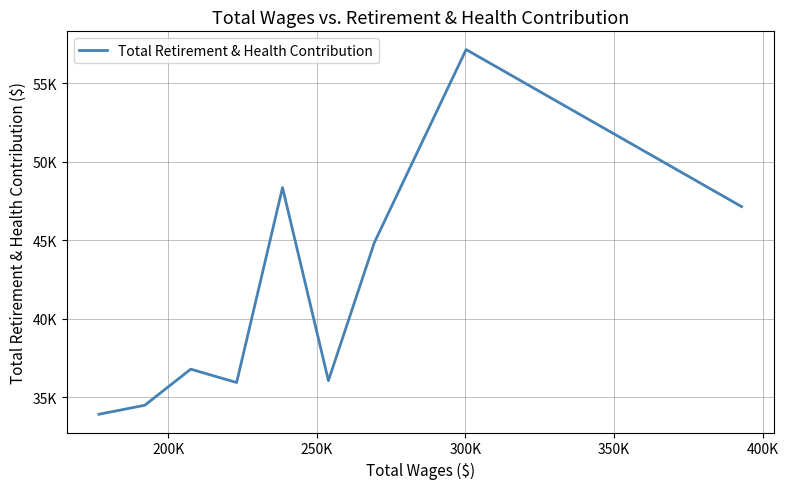

Reading left to right, what are all the values shown in this chart?

33900.0	34474.9	36773.2	35923.0	48345.0	36042.0	44836.0	57138.0	47133.0